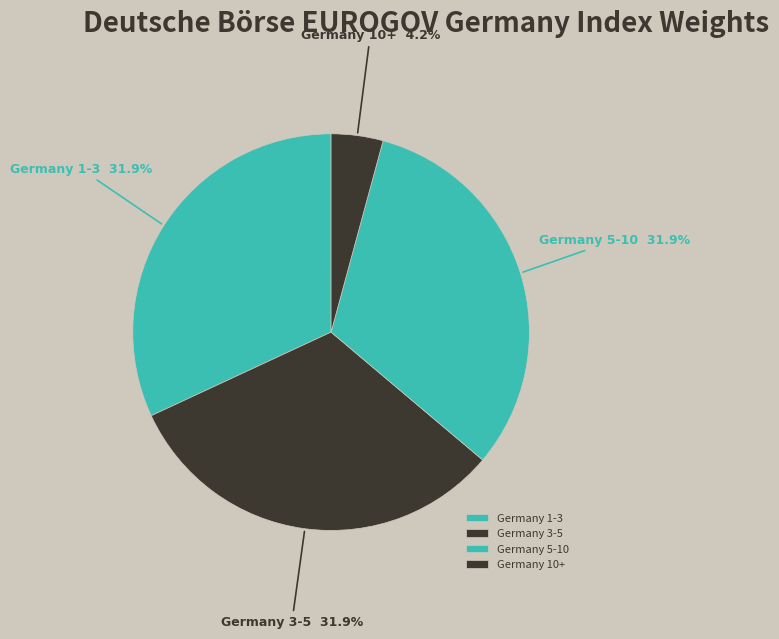

Which slice is the smallest?

Germany 10+